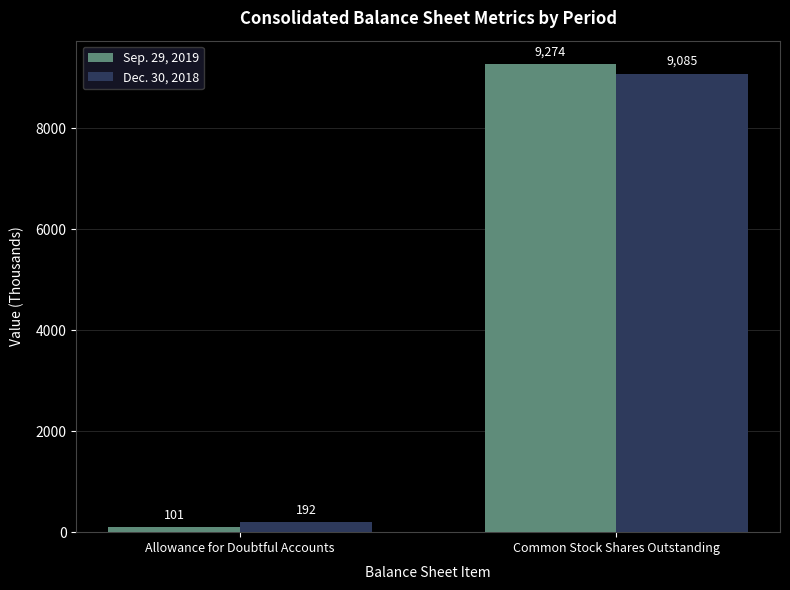

What is the lowest value of the Sep. 29, 2019 series?

101